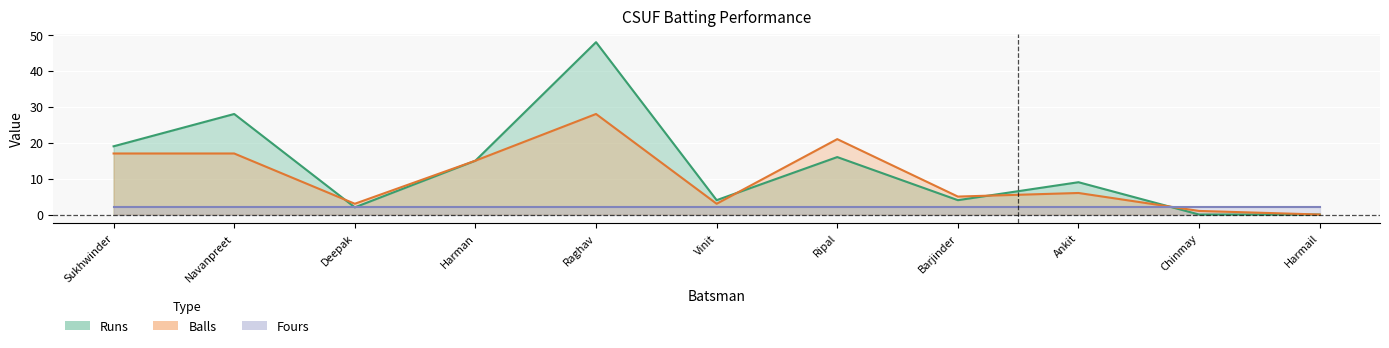

At how many categories does at least one series exceed 14?

5